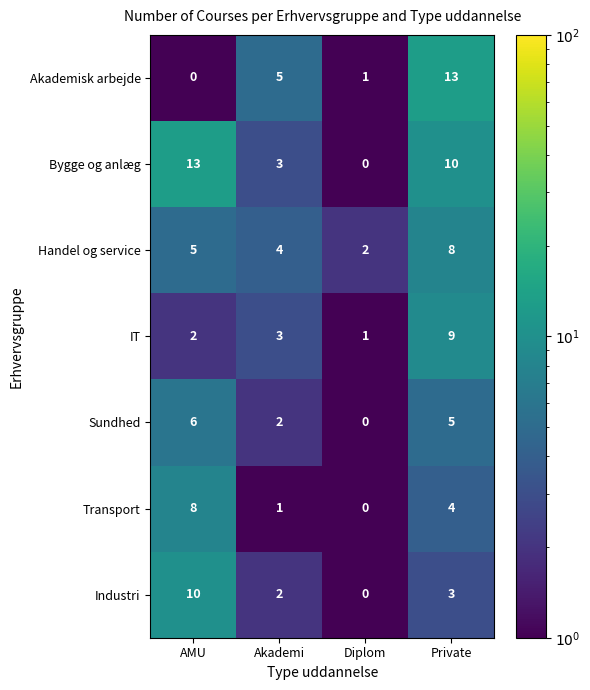

Reading left to right, extract all data points from this chart.

Akademisk arbejde: AMU=0	Akademi=5	Diplom=1	Private=13
Bygge og anlæg: AMU=13	Akademi=3	Diplom=0	Private=10
Handel og service: AMU=5	Akademi=4	Diplom=2	Private=8
IT: AMU=2	Akademi=3	Diplom=1	Private=9
Sundhed: AMU=6	Akademi=2	Diplom=0	Private=5
Transport: AMU=8	Akademi=1	Diplom=0	Private=4
Industri: AMU=10	Akademi=2	Diplom=0	Private=3